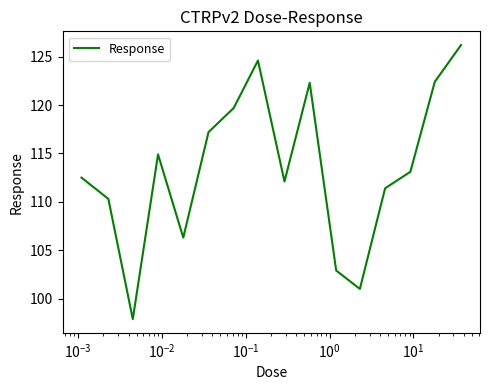

How many series are shown in this chart?

1